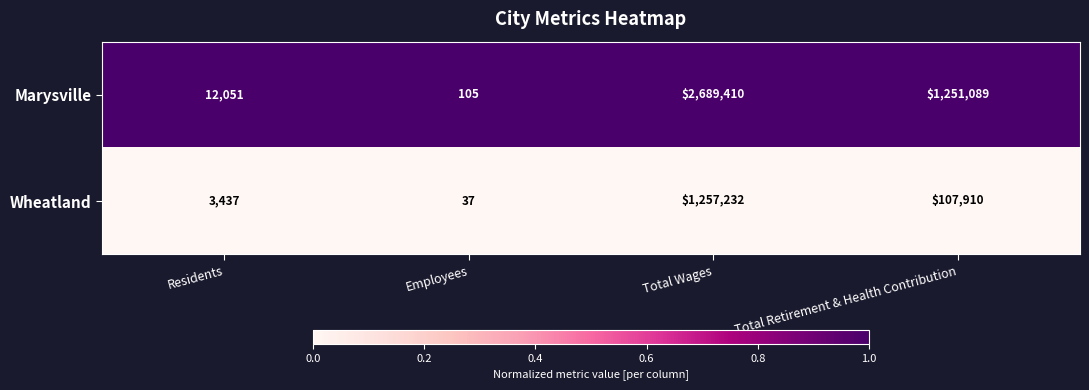

Rank the series by their maximum value, from highest to lowest.

Marysville, Wheatland